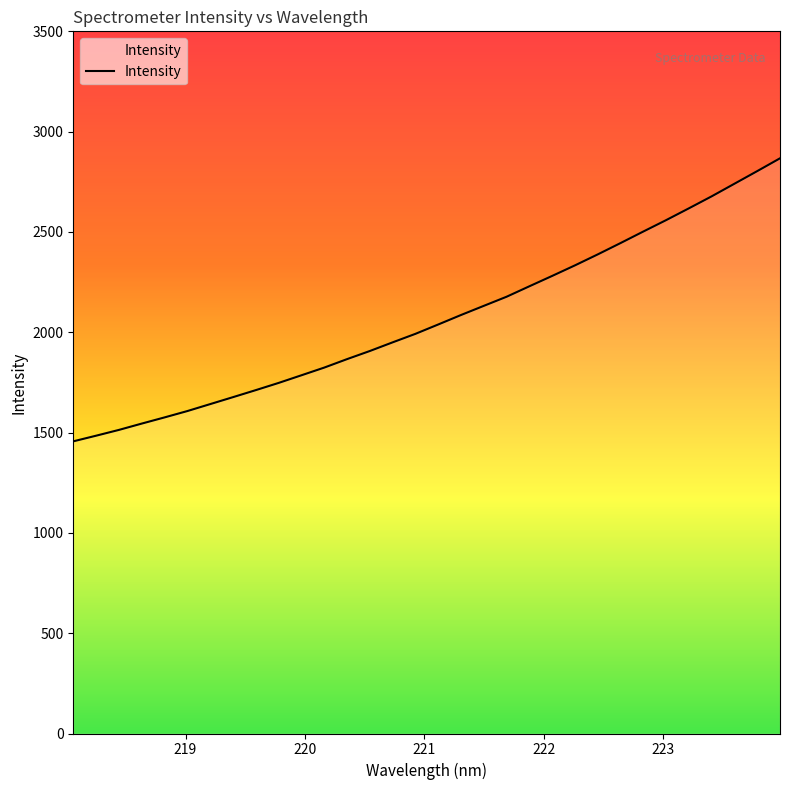

What is the greatest value displayed?

2867.1